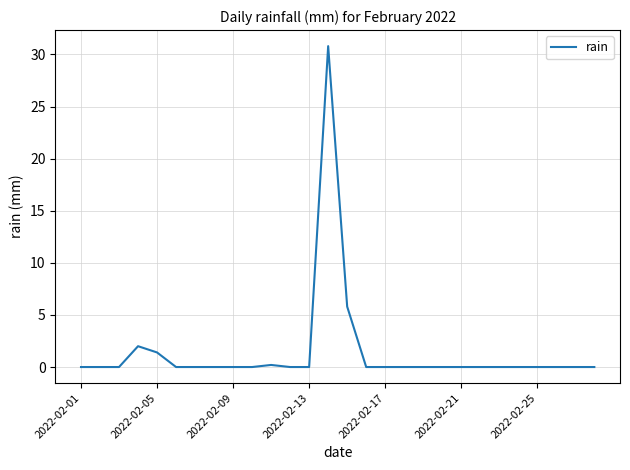

What is the maximum value shown in the chart?

30.8